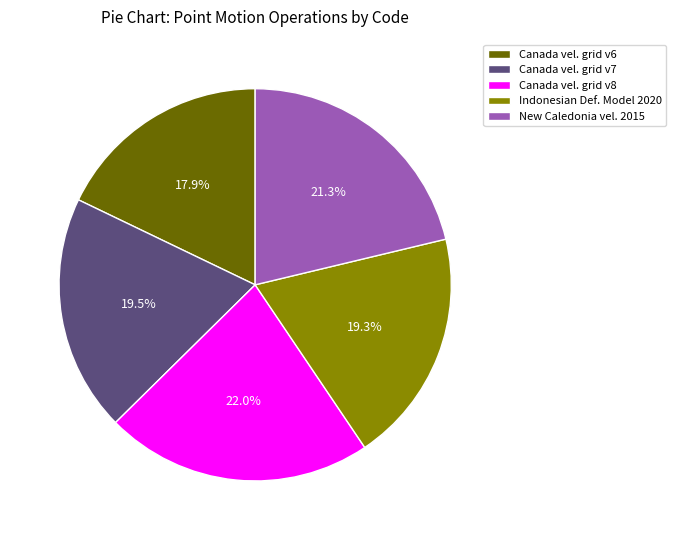

What percentage do Canada vel. grid v7 and New Caledonia vel. 2015 together represent?

40.8%